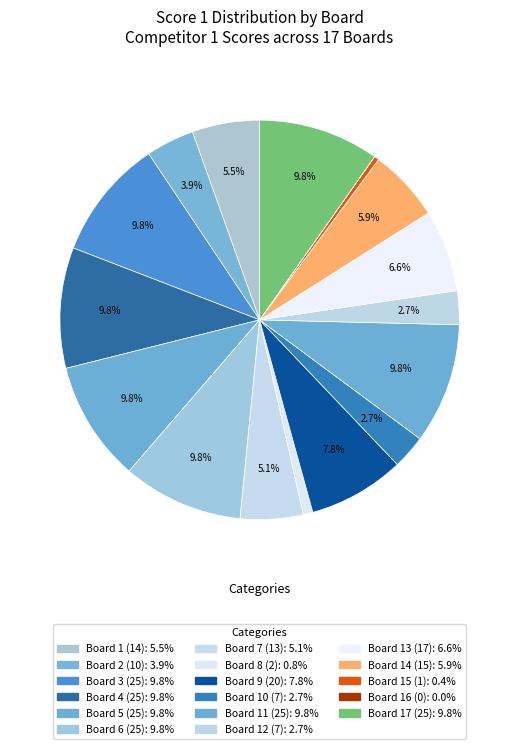

To the nearest percent, what is the average slice percentage?

6%